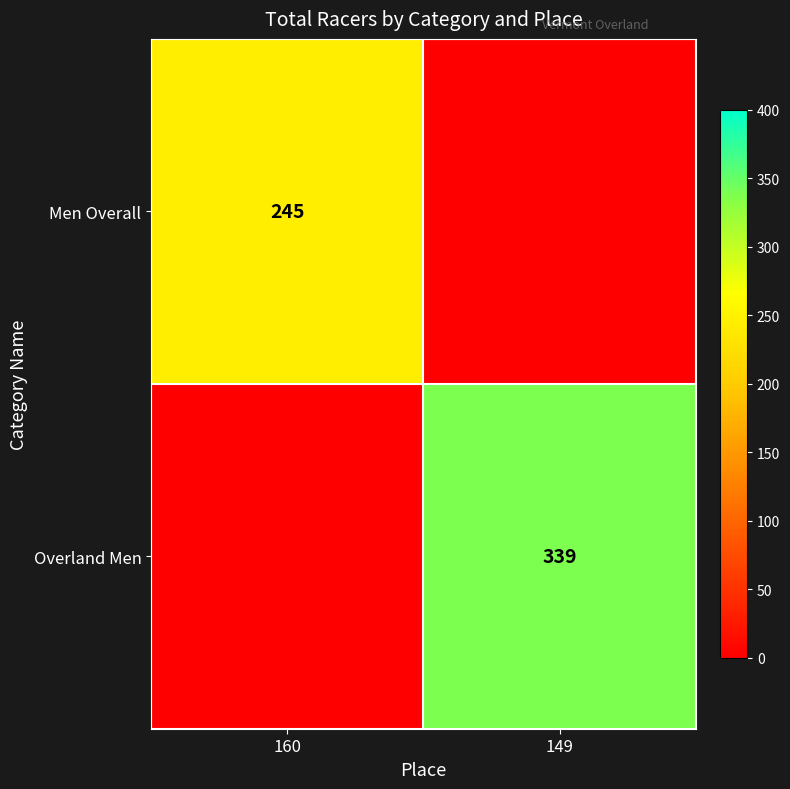

True or false: Overland Men has a value of 485 at 149.

False